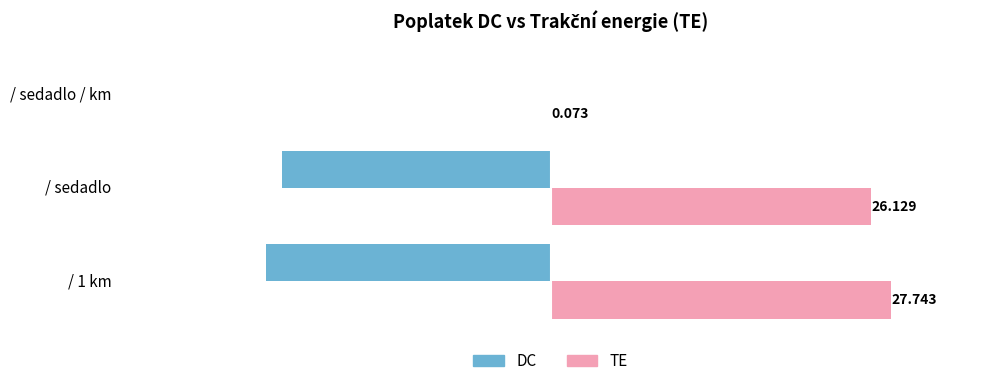

Which series has the largest range (max minus min)?

TE